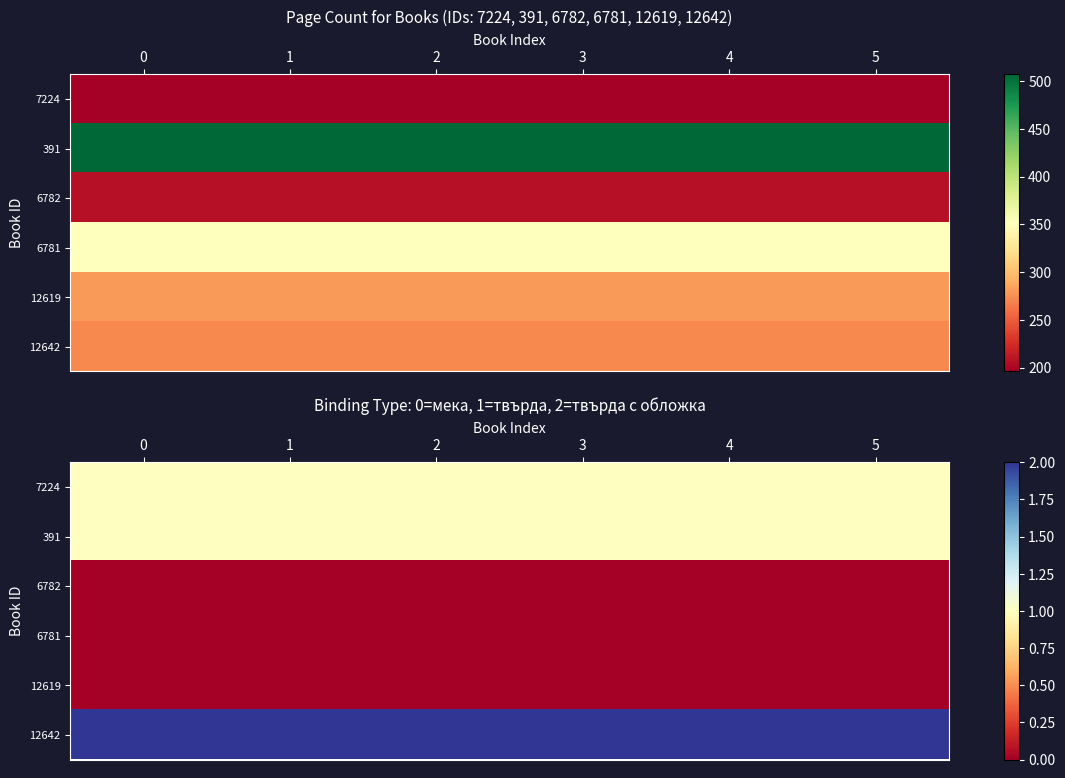

What is the greatest value displayed?

2